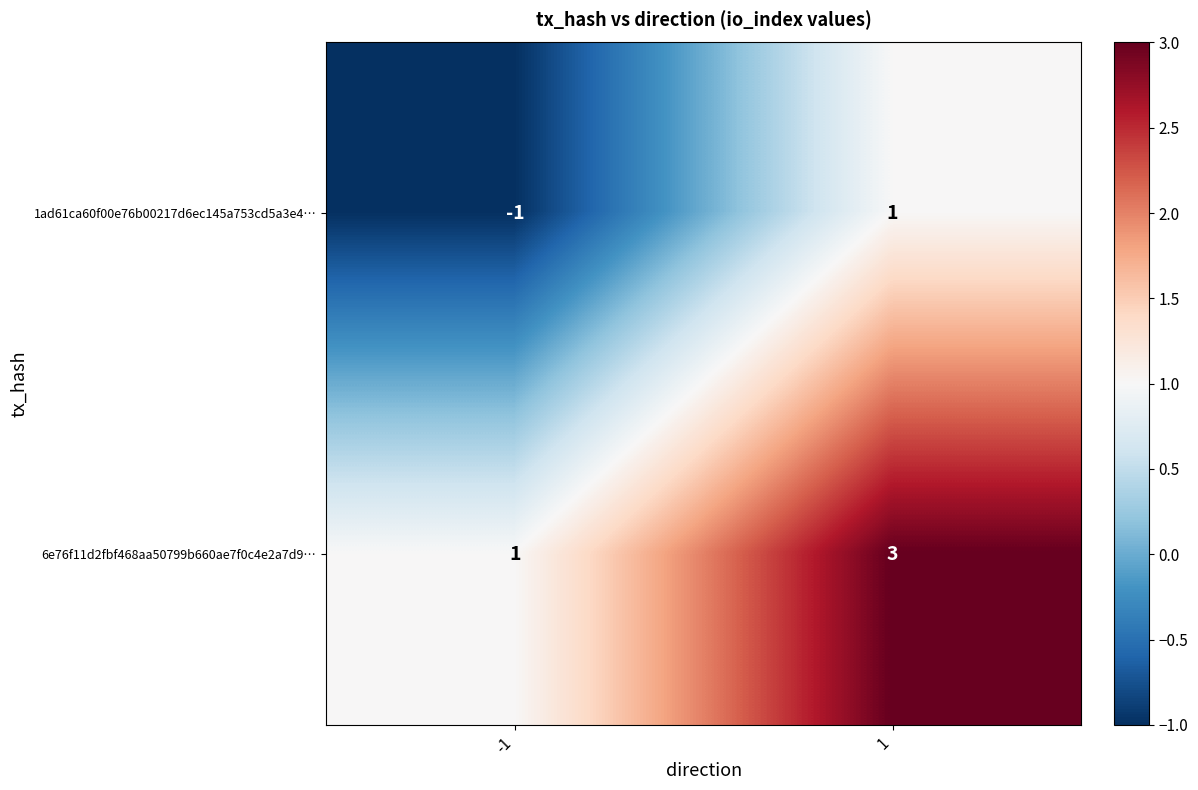

What is the maximum value shown in the chart?

3